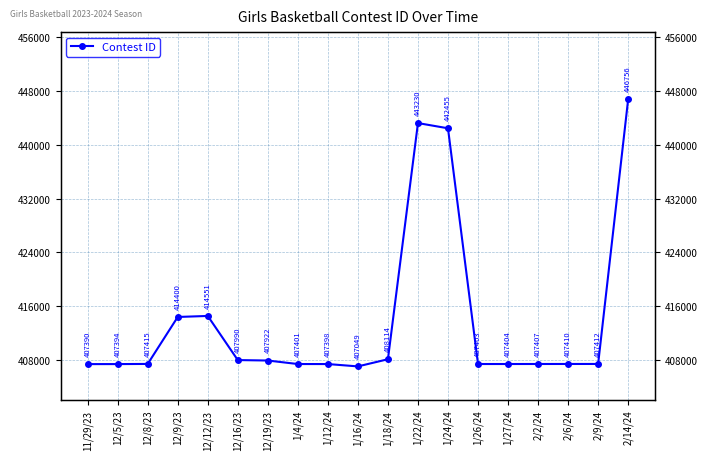

How many data points are above 407412?

9